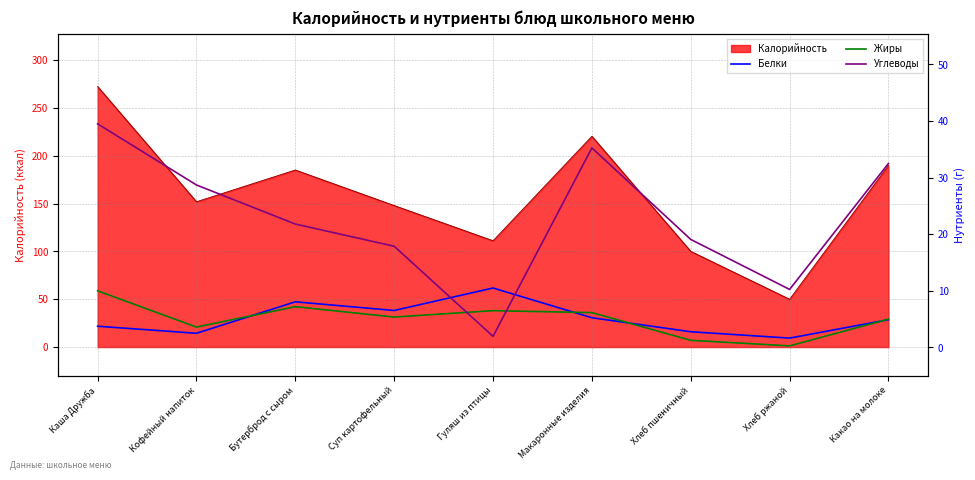

Which has a higher value, Хлеб пшеничный or Гуляш из птицы?

Гуляш из птицы